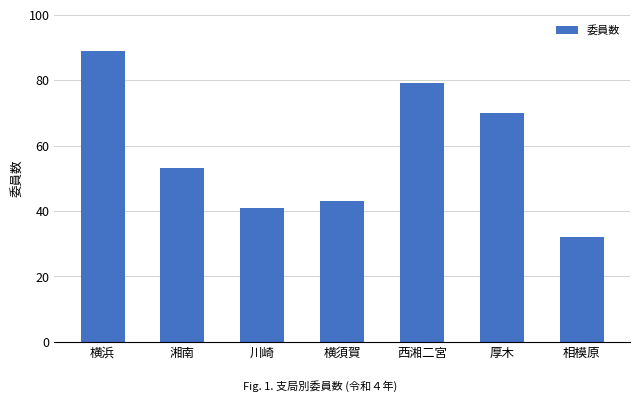

Reading right to left, list all the values displayed in this chart.

相模原=32	厚木=70	西湘二宮=79	横須賀=43	川崎=41	湘南=53	横浜=89